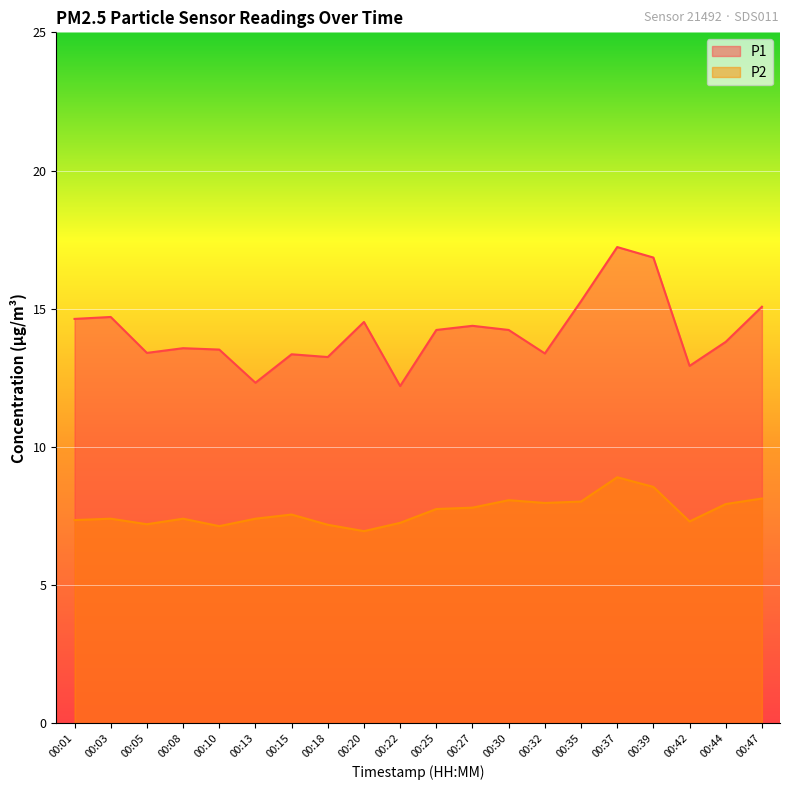

Where is P2 nearest to the value 7?

00:20